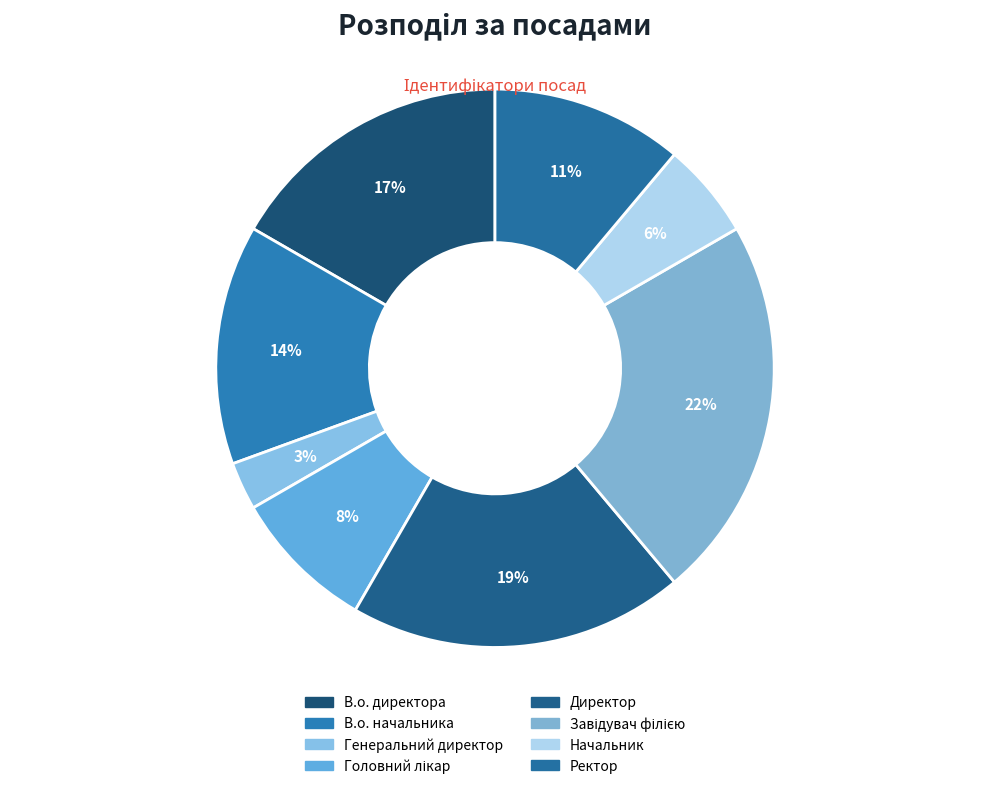

To the nearest percent, what is the difference between the largest and smallest slice percentages?

19%